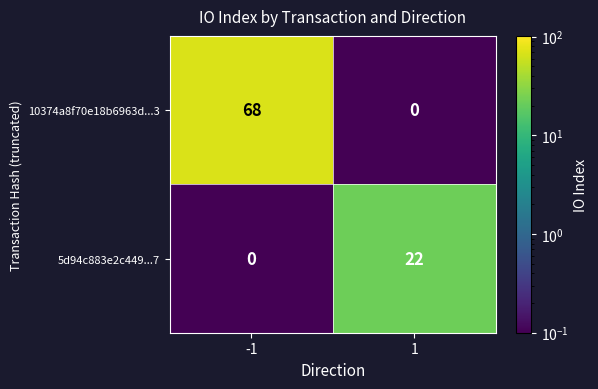

What is the difference between the highest and lowest values at 1?

22